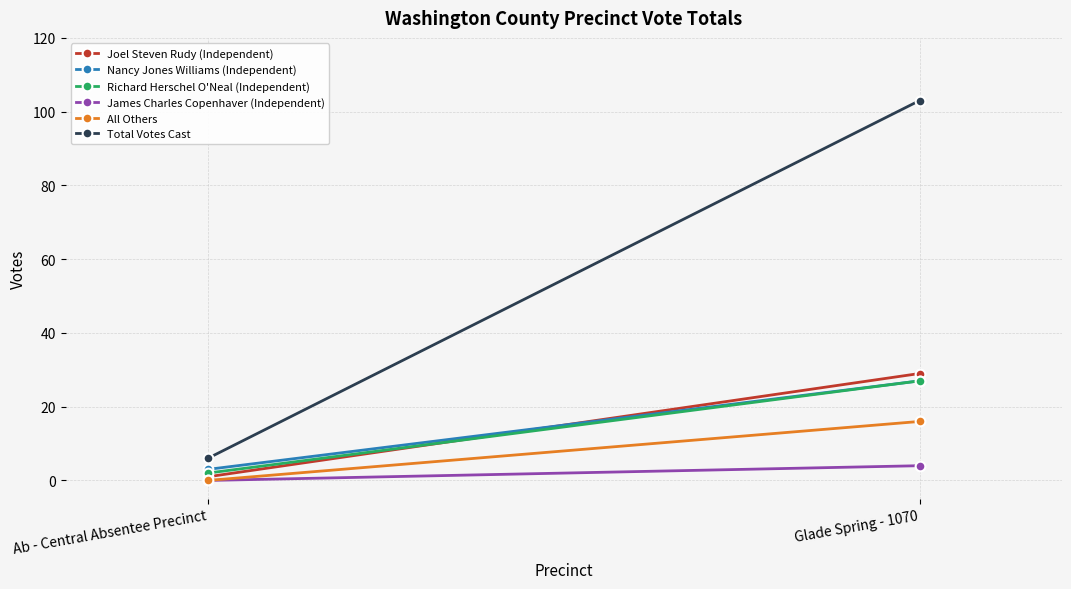

What is the sum of the Total Votes Cast values at Ab - Central Absentee Precinct and Glade Spring - 1070?

109